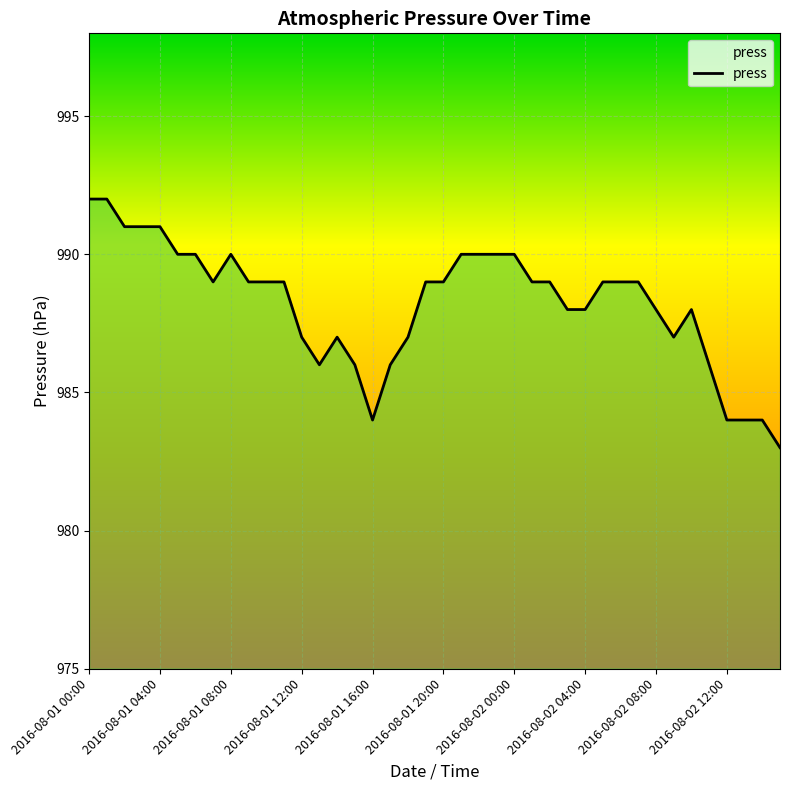

How many lines are shown in the chart?

1